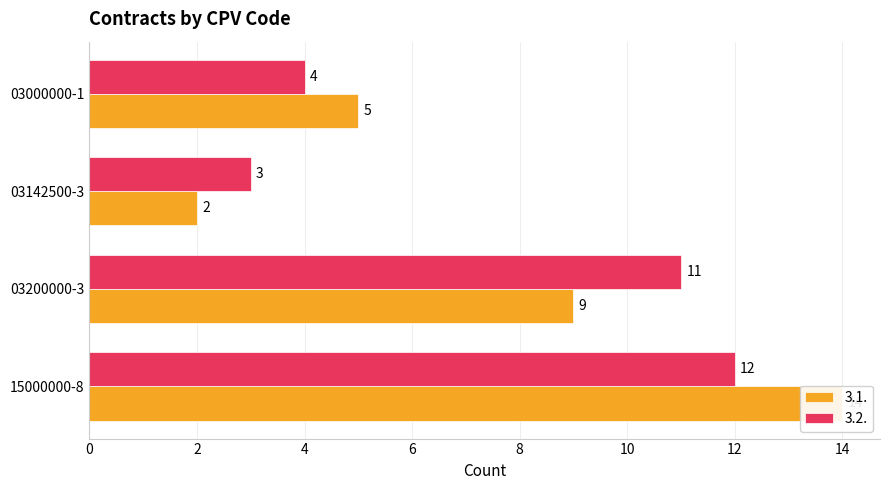

Reading right to left, transcribe all the data shown in this chart.

3.1.: 03000000-1=5	03142500-3=2	03200000-3=9	15000000-8=14
3.2.: 03000000-1=4	03142500-3=3	03200000-3=11	15000000-8=12